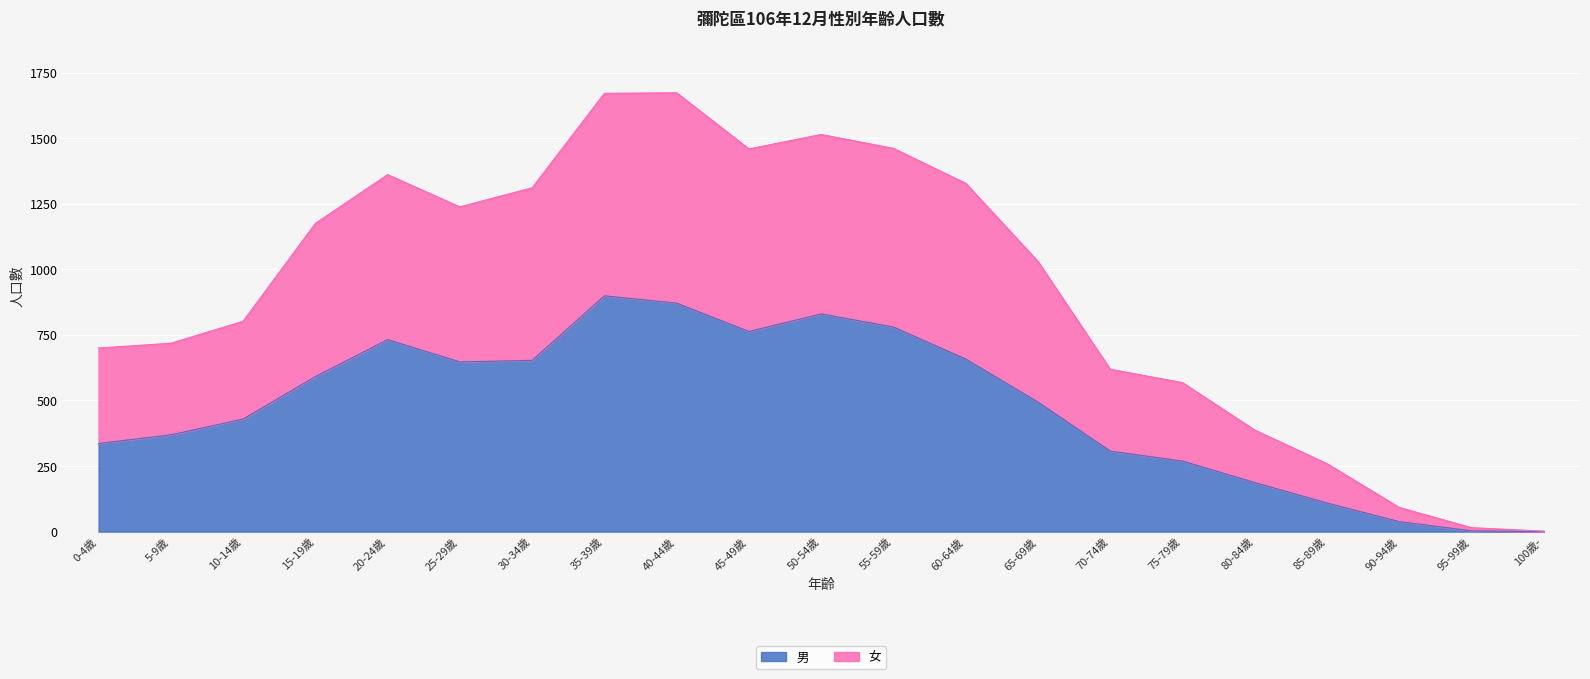

What is the total value across all series at 90-94歲?

92